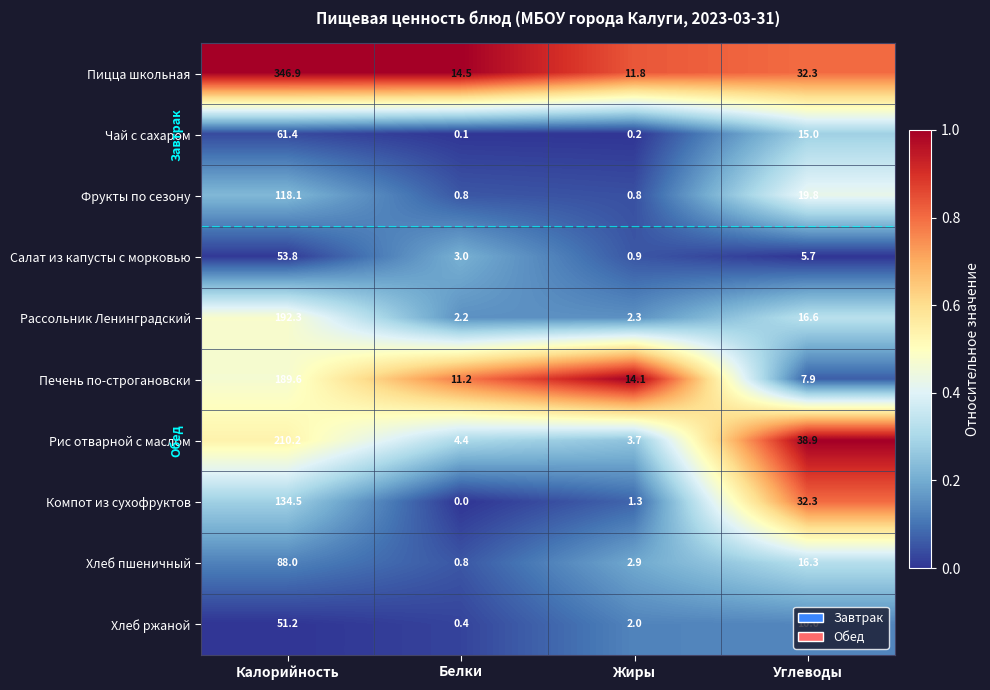

Rank the series by their maximum value, from lowest to highest.

Хлеб ржаной, Салат из капусты с морковью, Чай с сахаром, Хлеб пшеничный, Фрукты по сезону, Компот из сухофруктов, Печень по-строгановски, Рассольник Ленинградский, Рис отварной с маслом, Пицца школьная